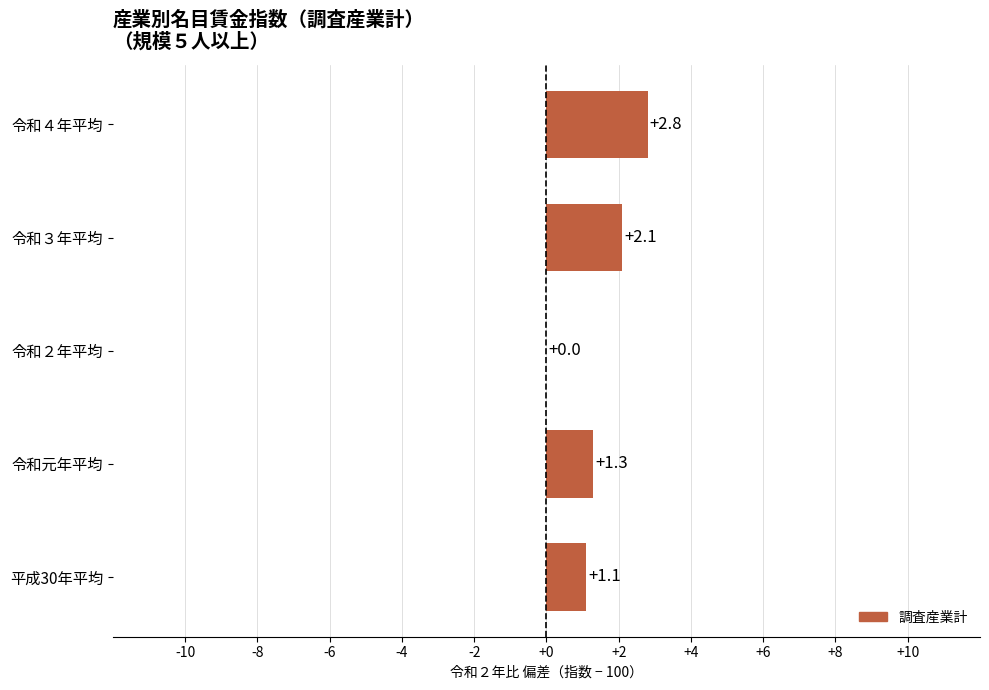

Which label corresponds to the largest value in the chart?

令和４年平均